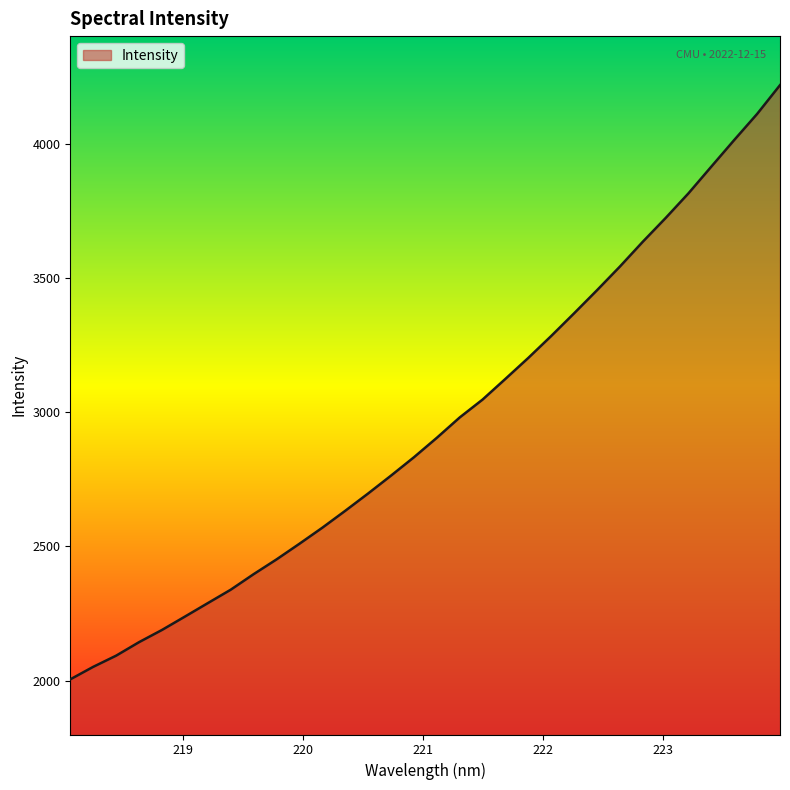

What is the difference between the maximum and minimum values?

2212.1